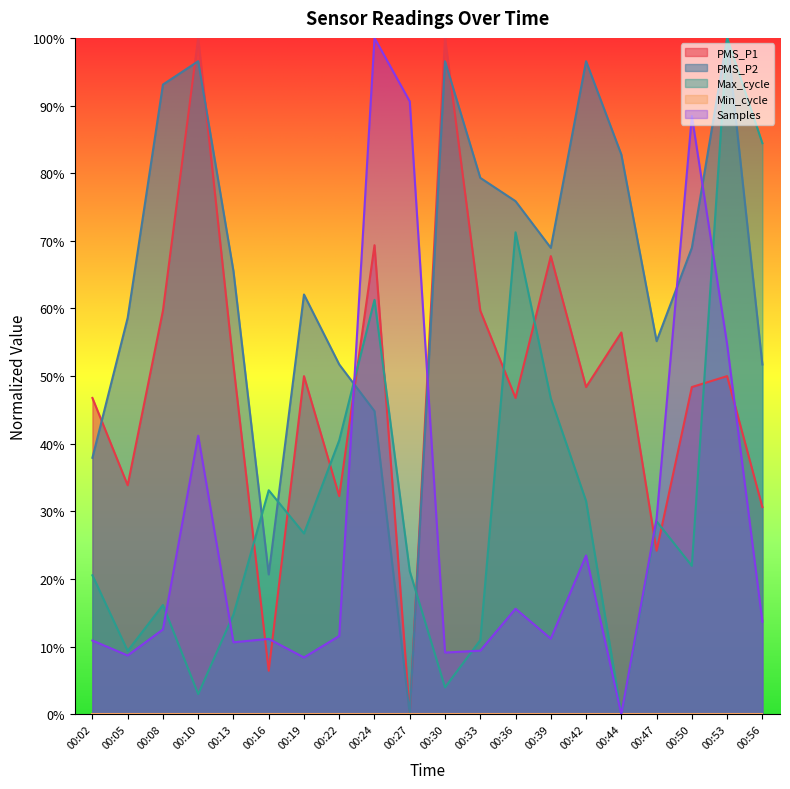

List the labels in order of Max_cycle value, largest first.

00:53, 00:56, 00:36, 00:24, 00:39, 00:22, 00:16, 00:42, 00:47, 00:19, 00:50, 00:27, 00:02, 00:08, 00:13, 00:33, 00:05, 00:30, 00:10, 00:44